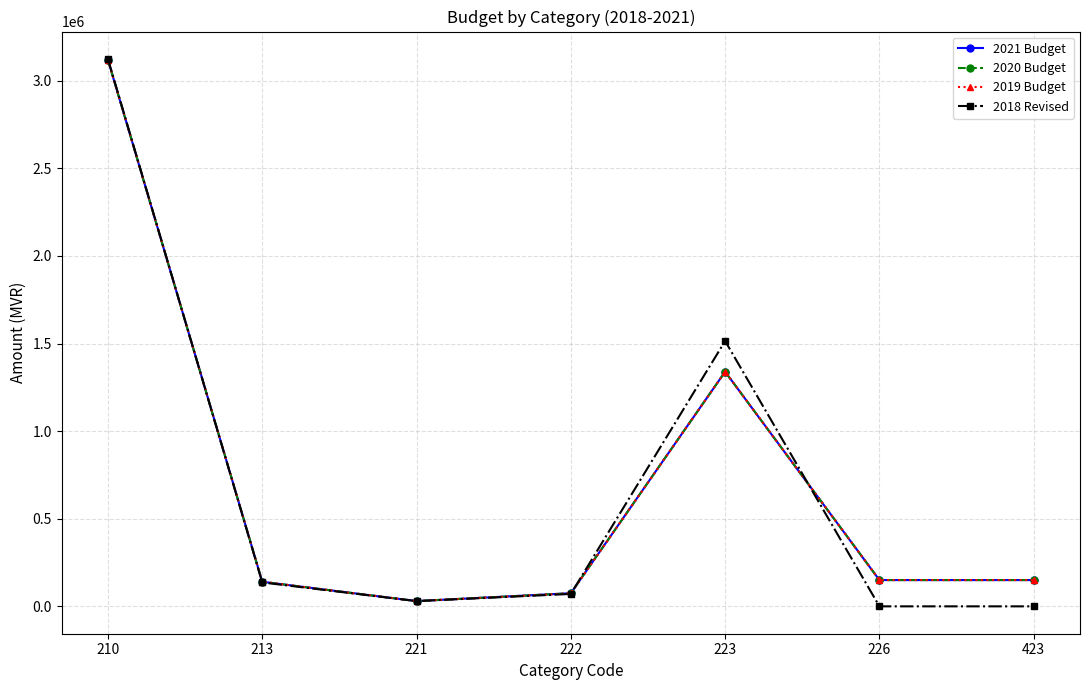

List the series in order of their peak value, lowest first.

2021 Budget, 2020 Budget, 2019 Budget, 2018 Revised